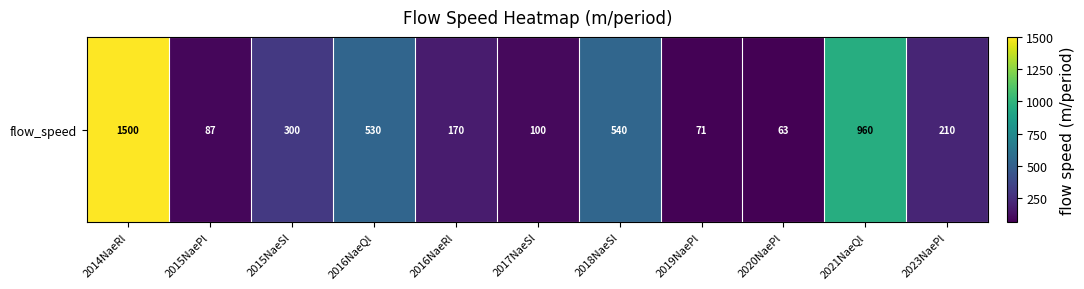

What is the ratio of the value at 2015NaeSl to the value at 2017NaeSl?

3.0